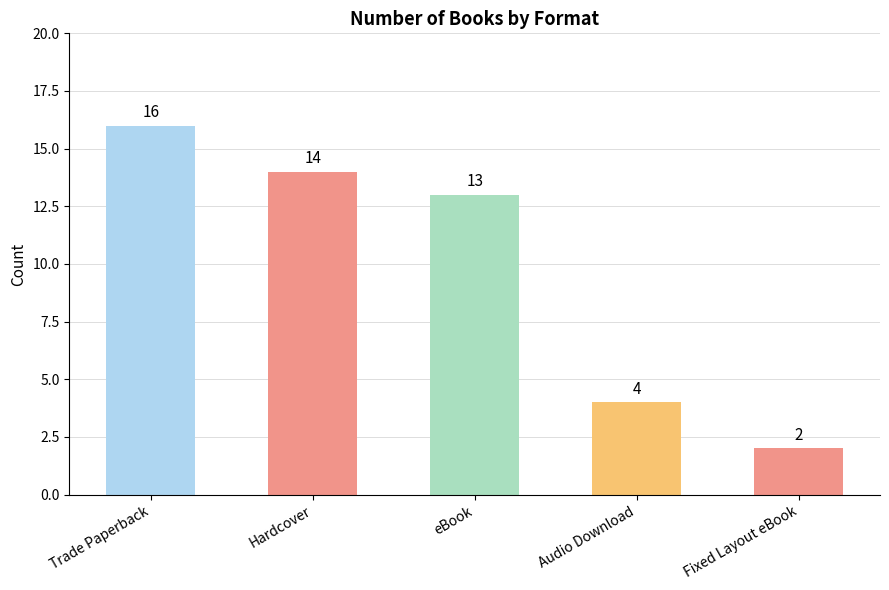

At which category does the chart reach its minimum across all series?

Fixed Layout eBook